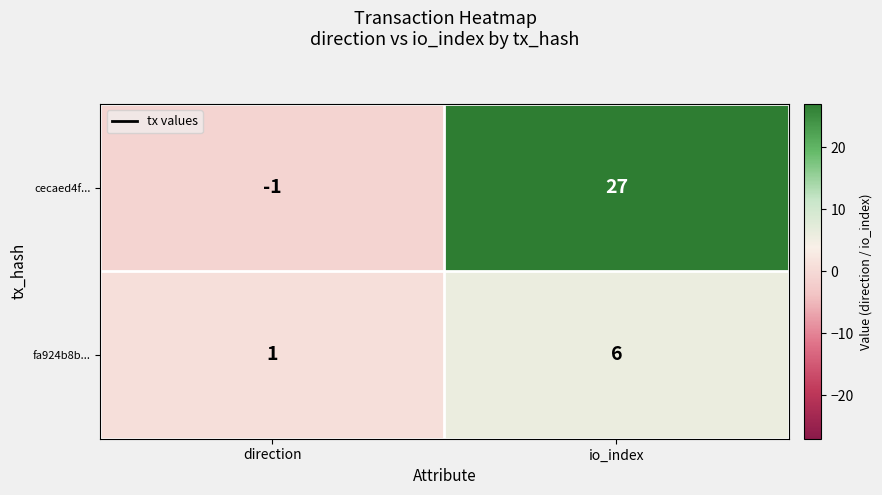

How many values in the fa924b8b... series are below 6?

1